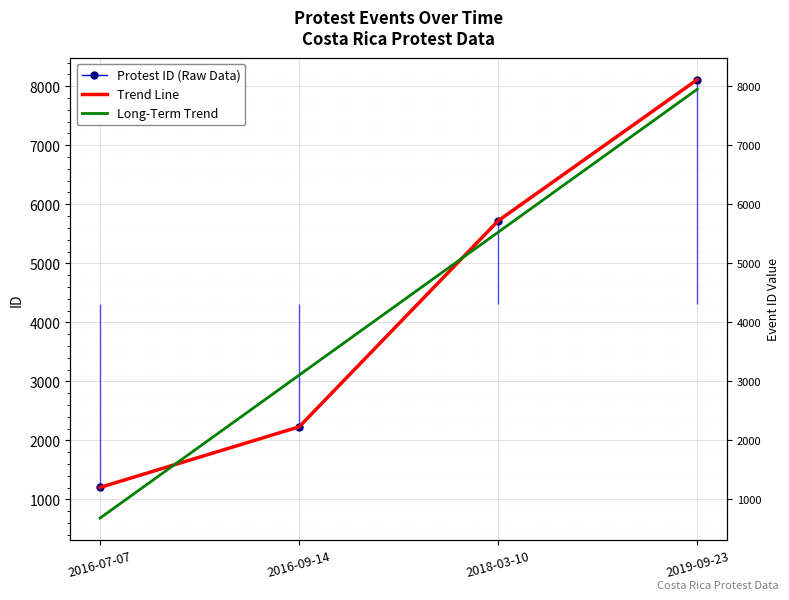

Between which two adjacent categories do Long-Term Trend and Protest ID (Raw Data) first intersect?

2016-07-07 and 2016-09-14